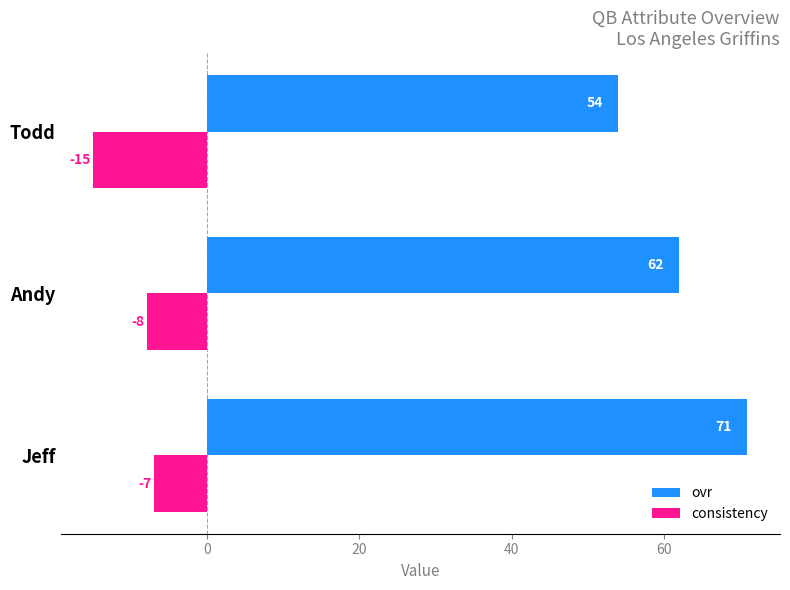

How many ovr values are between 54 and 71?

3